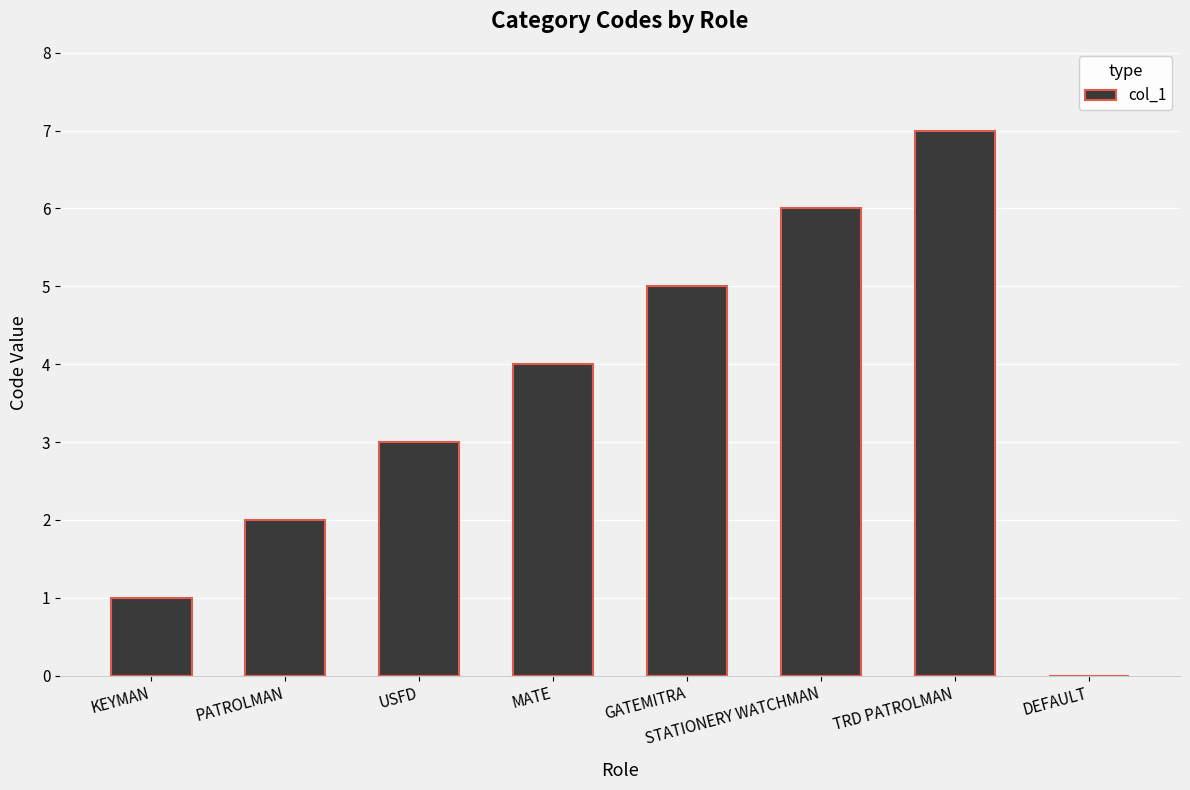

Reading right to left, list all the values displayed in this chart.

DEFAULT=0	TRD PATROLMAN=7	STATIONERY WATCHMAN=6	GATEMITRA=5	MATE=4	USFD=3	PATROLMAN=2	KEYMAN=1